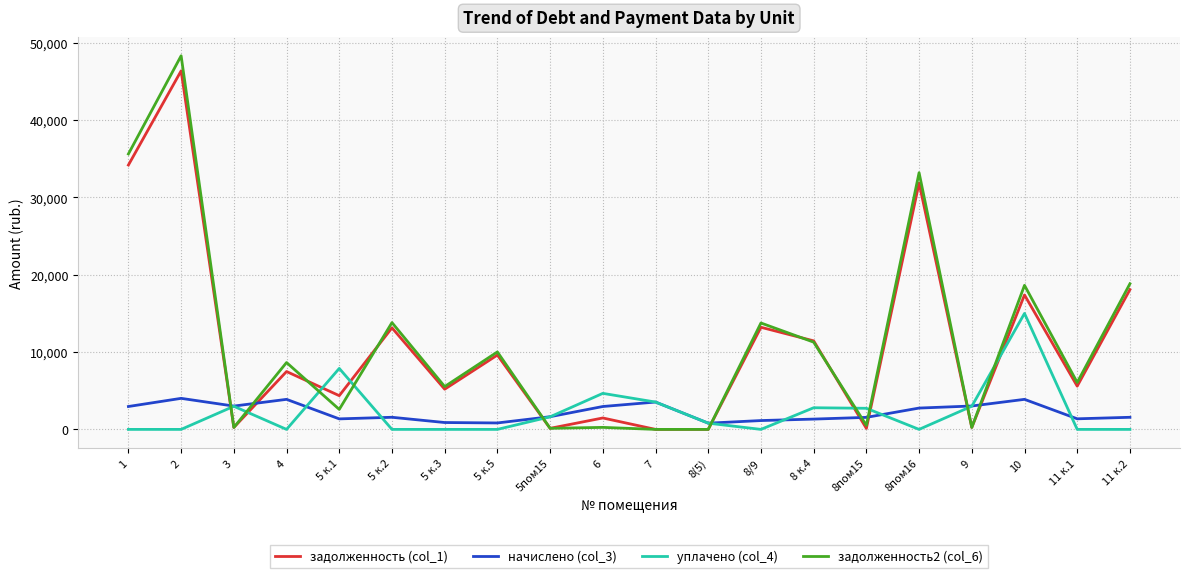

The value of уплачено (col_4) at 3 is 2989.5. True or false?

True